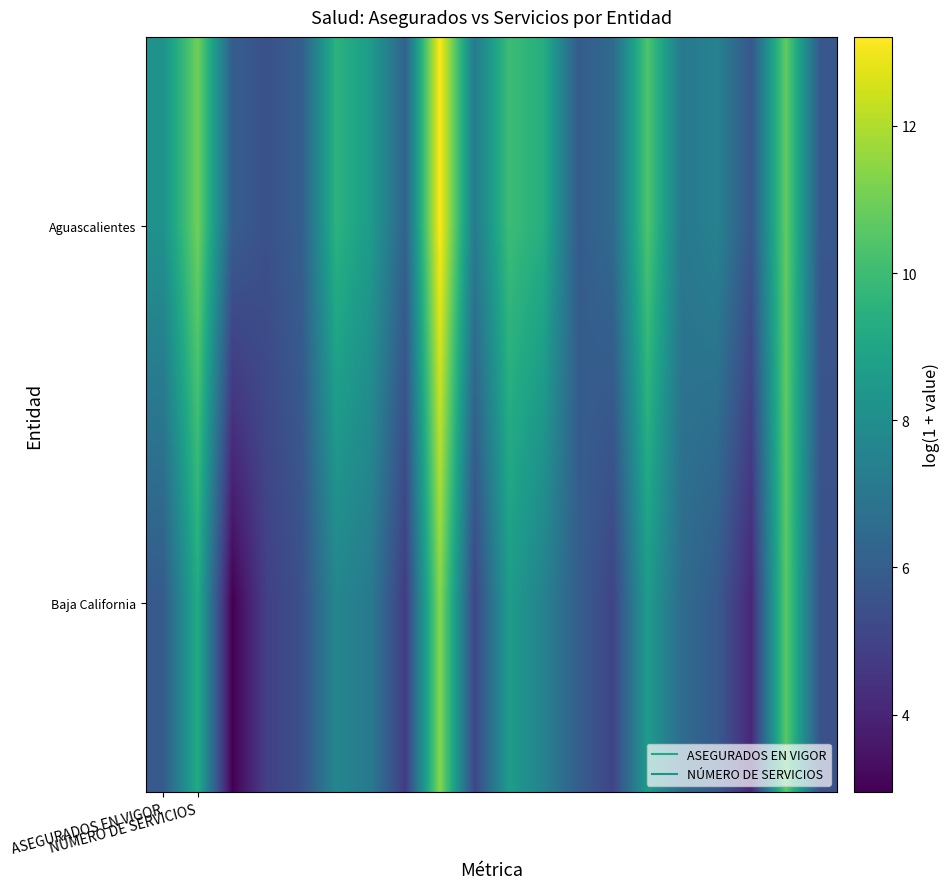

What is the maximum value shown in the chart?

13.2